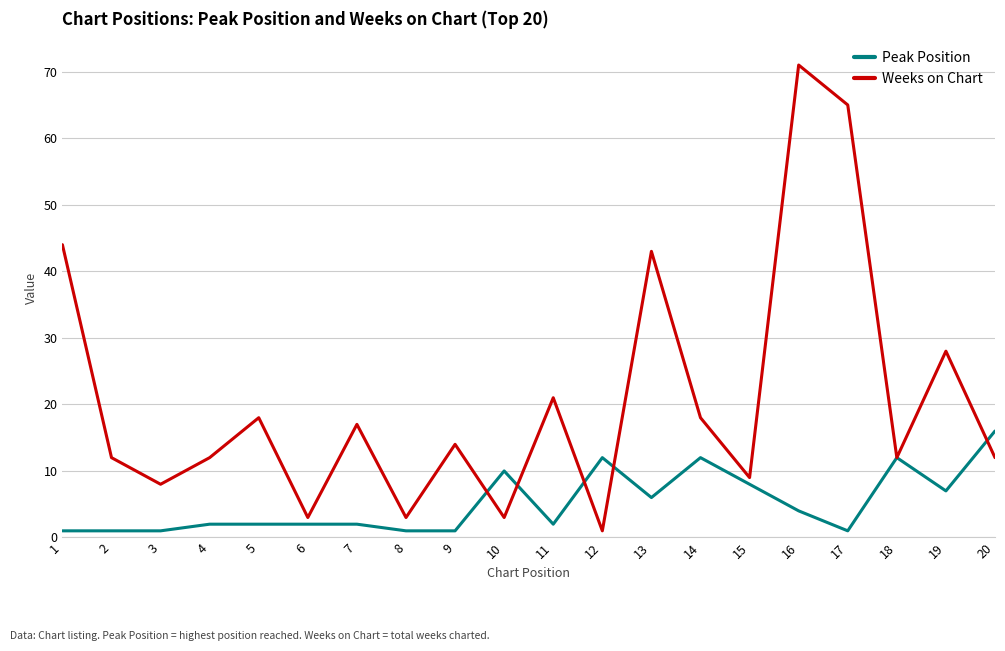

Does the chart have visible grid lines?

Yes